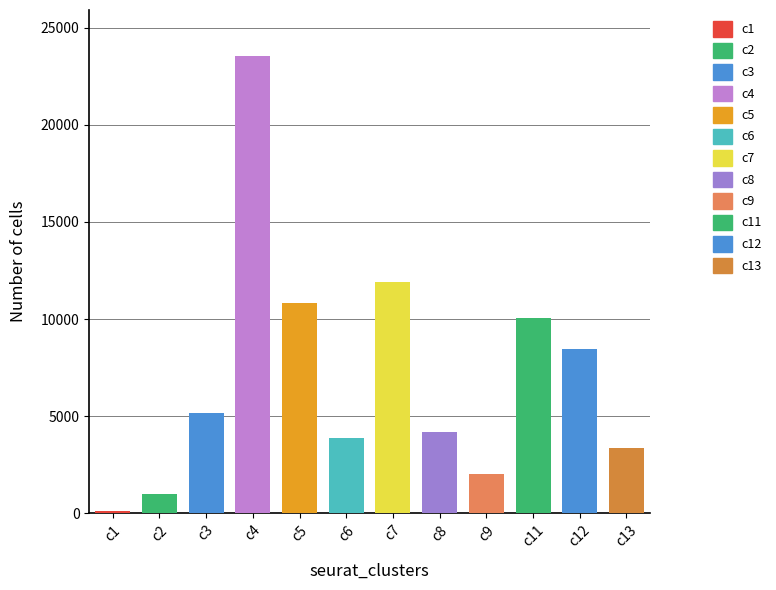

Reading left to right, extract all data points from this chart.

124	984	5177	23546	10822	3902	11902	4180	2033	10052	8468	3348